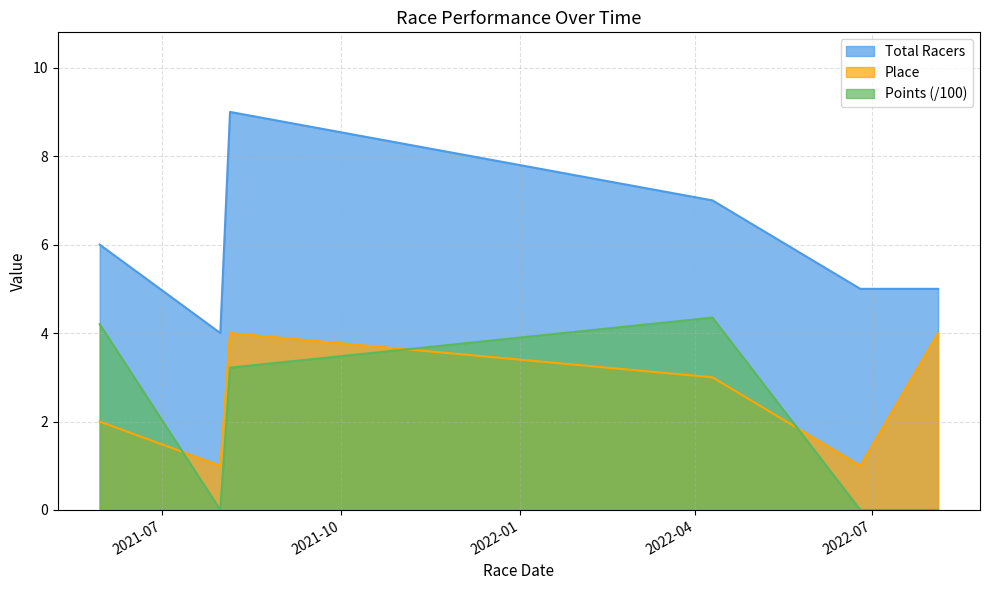

What is the difference between the highest and lowest values at 2022-04-10?

4.0